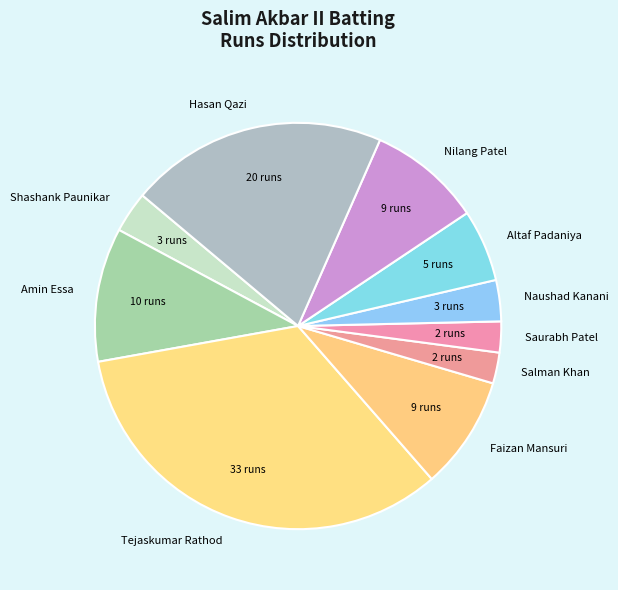

The Shashank Paunikar slice represents 10% of the pie. True or false?

False